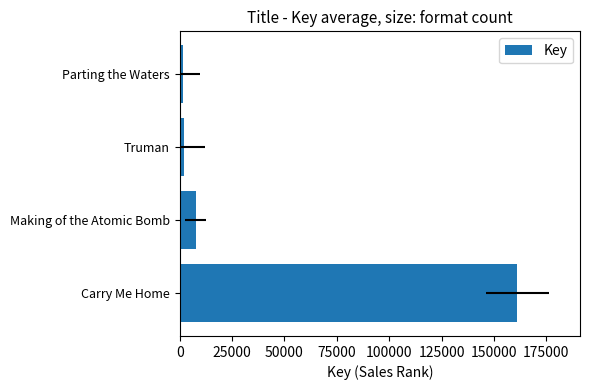

What is the minimum value shown in the chart?

1527